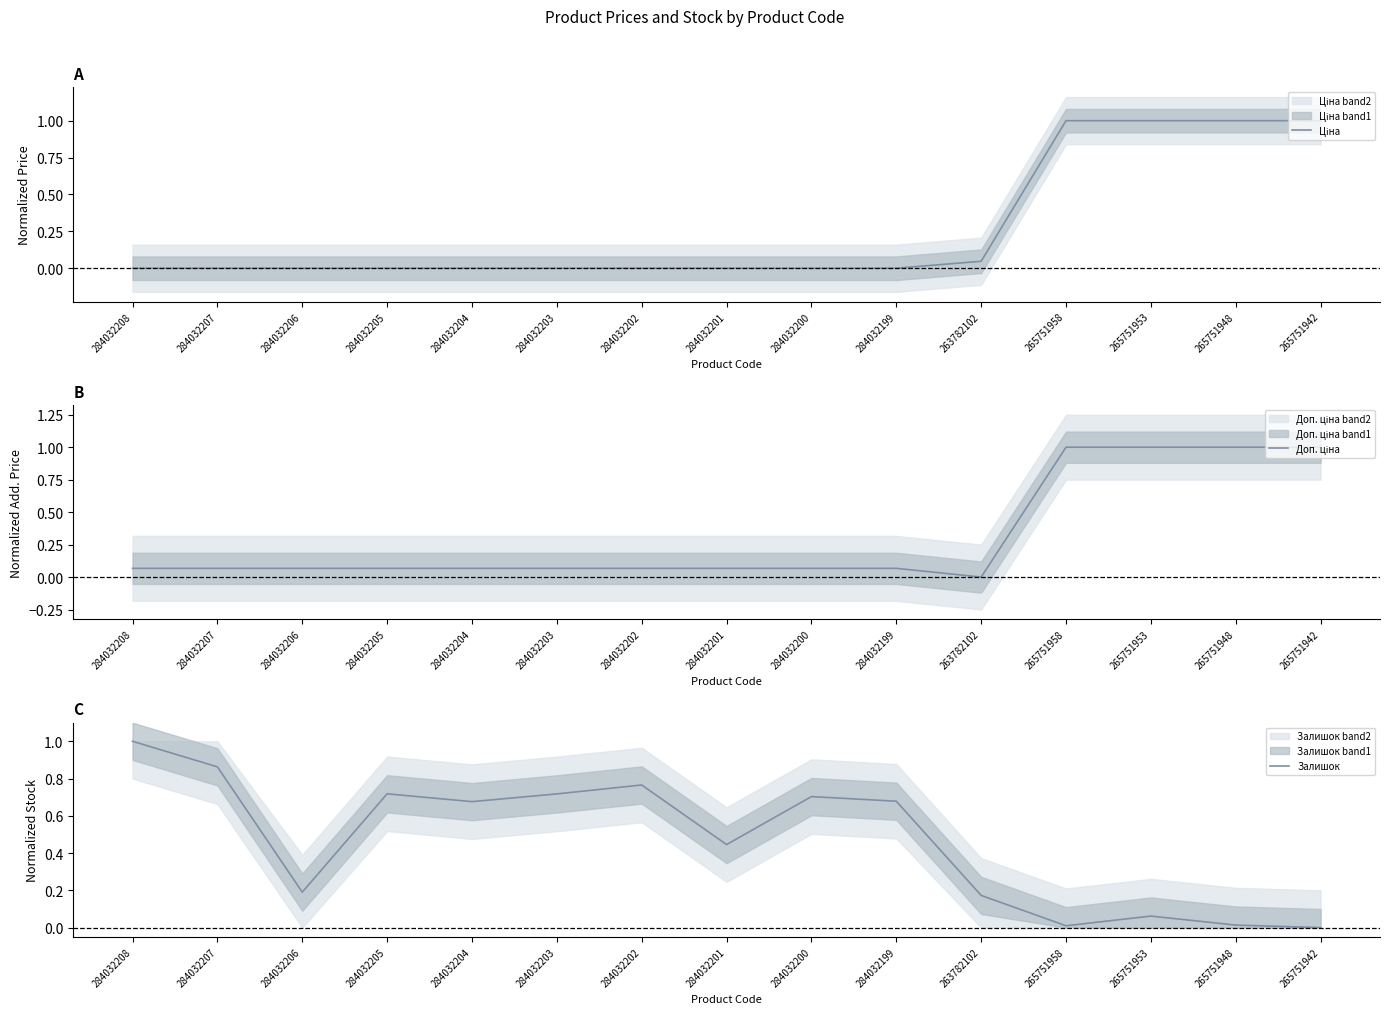

Where is Доп. ціна nearest to the value 0?

263782102